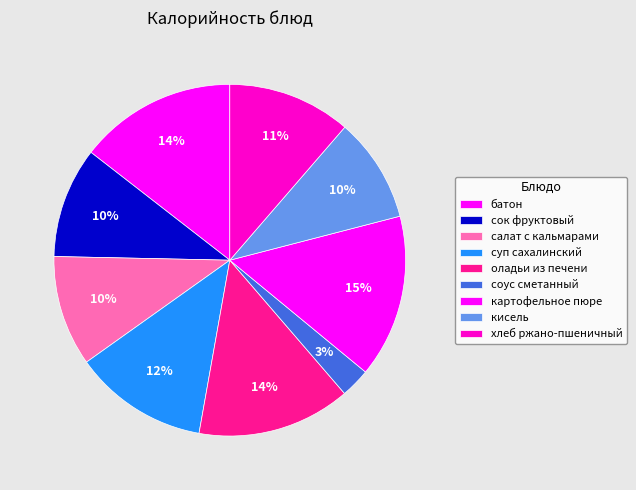

The суп сахалинский slice represents 12% of the pie. True or false?

True